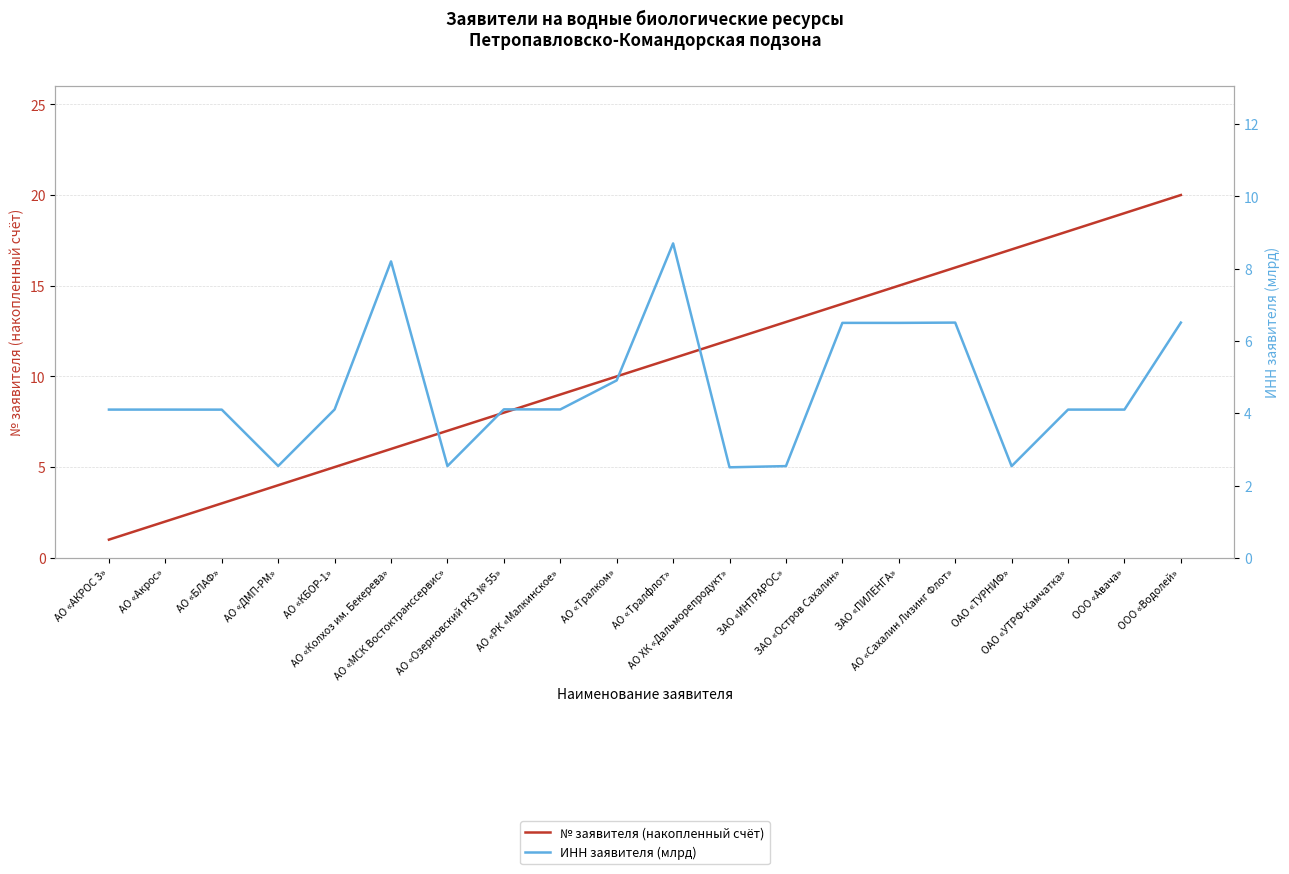

Rank the categories by ИНН заявителя (млрд) value from lowest to highest.

АО ХК «Дальморепродукт», ОАО «ТУРНИФ», ЗАО «ИНТРАРОС», АО «МСК Востоктранссервис», АО «ДМП-РМ», АО «БЛАФ», АО «Акрос», ОАО «УТРФ-Камчатка», ООО «Авача», АО «АКРОС 3», АО «РК «Малкинское», АО «КБОР-1», АО «Озерновский РКЗ № 55», АО «Тралком», ЗАО «ПИЛЕНГА», ЗАО «Остров Сахалин», ООО «Водолей», АО «Сахалин Лизинг Флот», АО «Колхоз им. Бекерева», АО «Тралфлот»